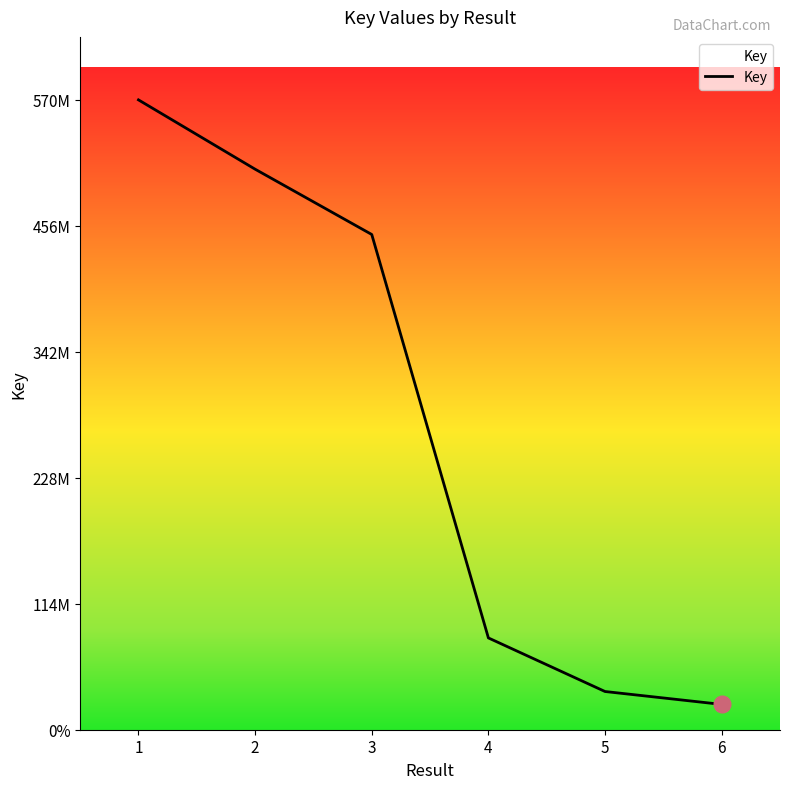

Does the chart display data point markers on the line(s)?

No